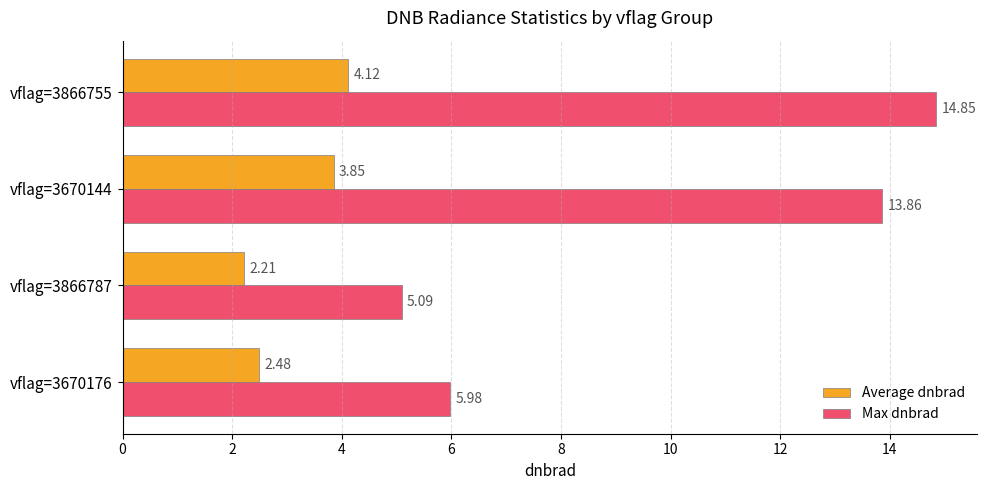

How many data points does each series have?

4